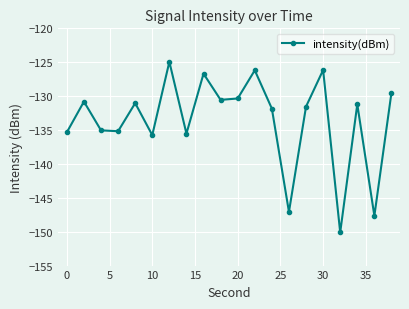

What is the maximum value shown in the chart?

-124.9